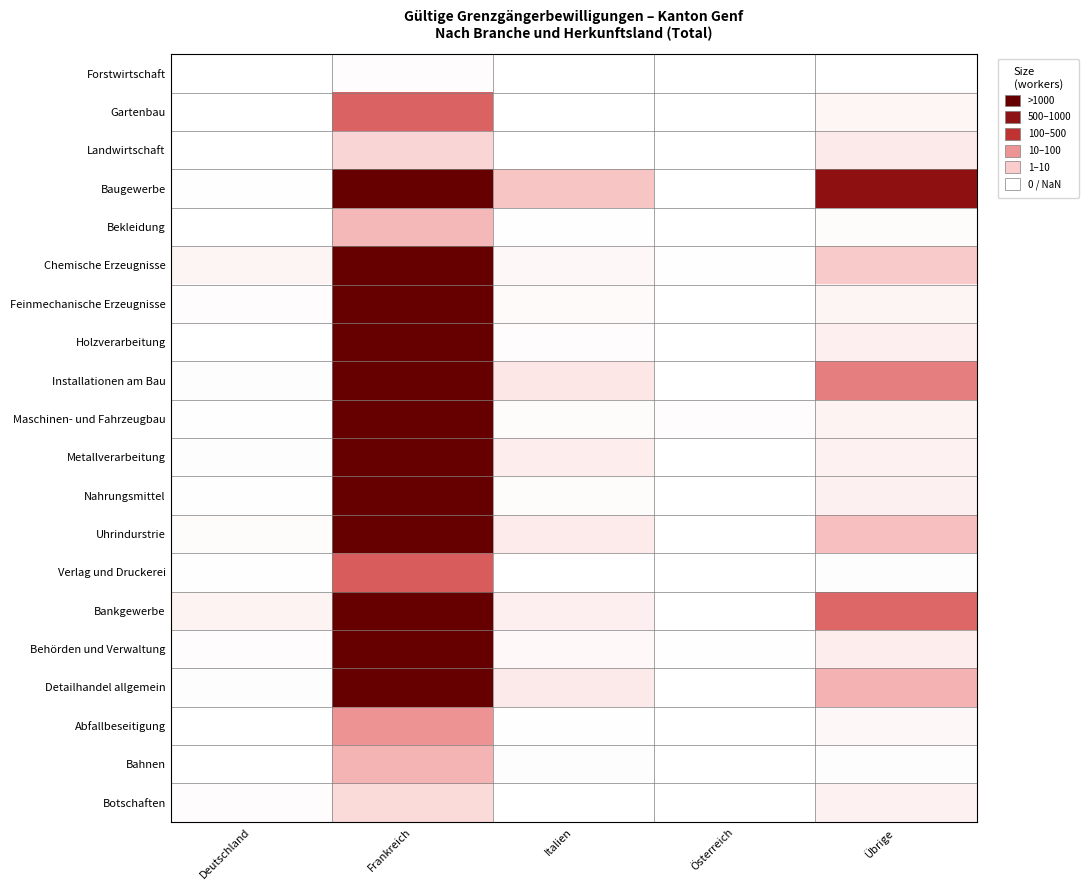

The Metallverarbeitung series shows 944.3 at Frankreich. True or false?

False